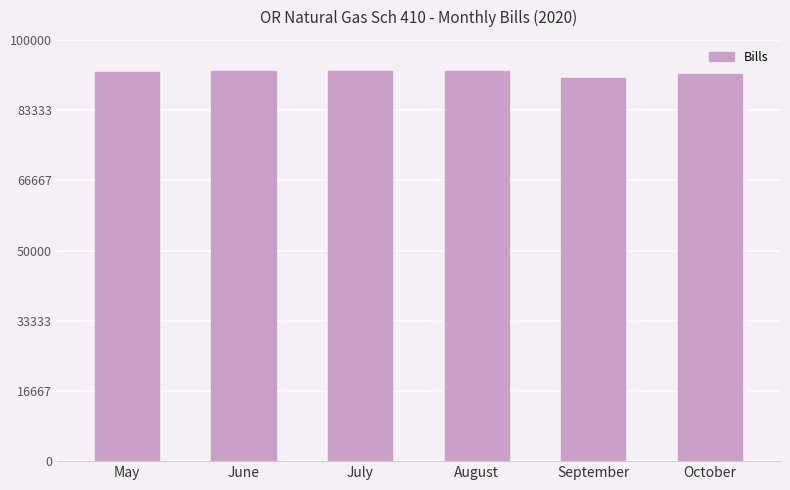

The value at May is 47180. True or false?

False